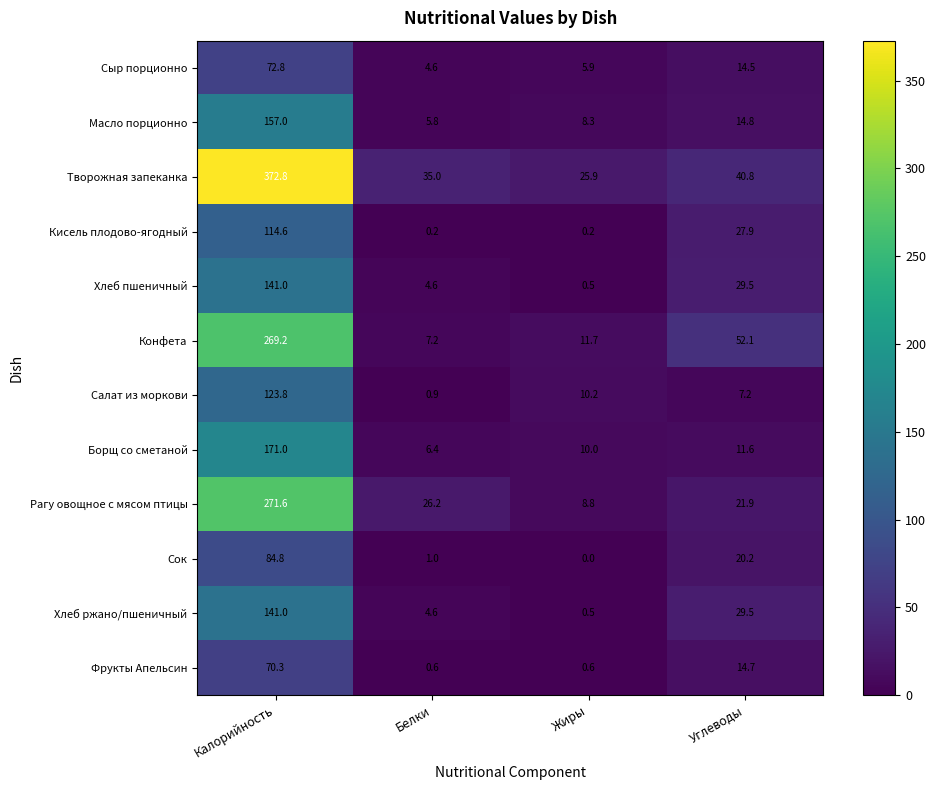

Which category has the highest value across all series?

Калорийность